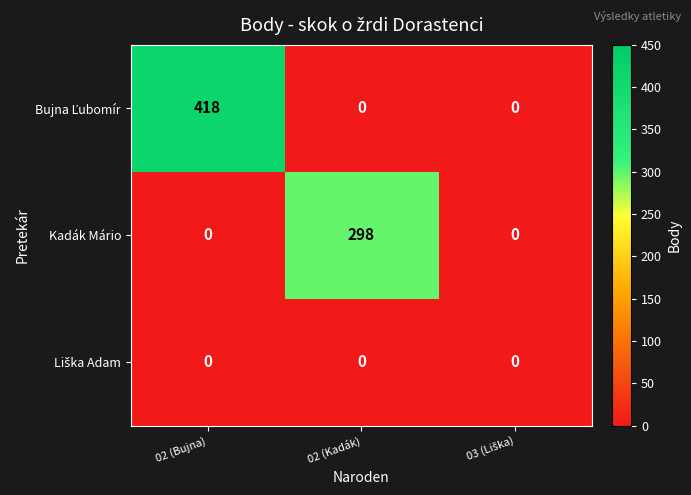

Count the number of categories in the chart.

3